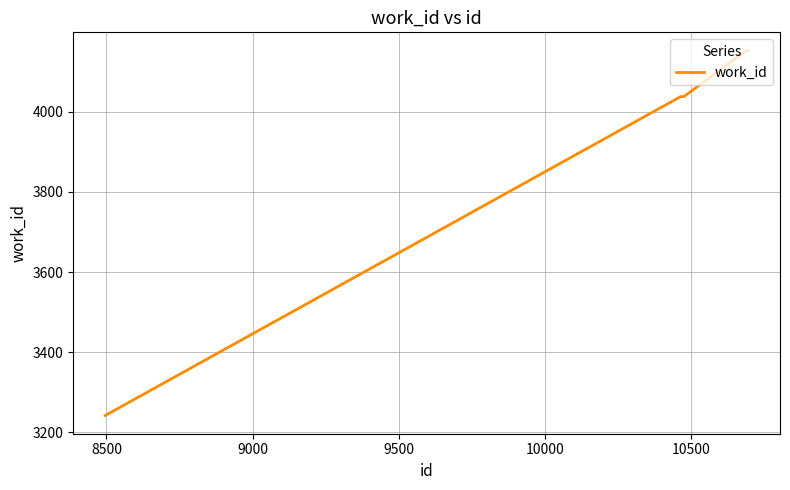

What is the difference between the maximum and minimum values?

911